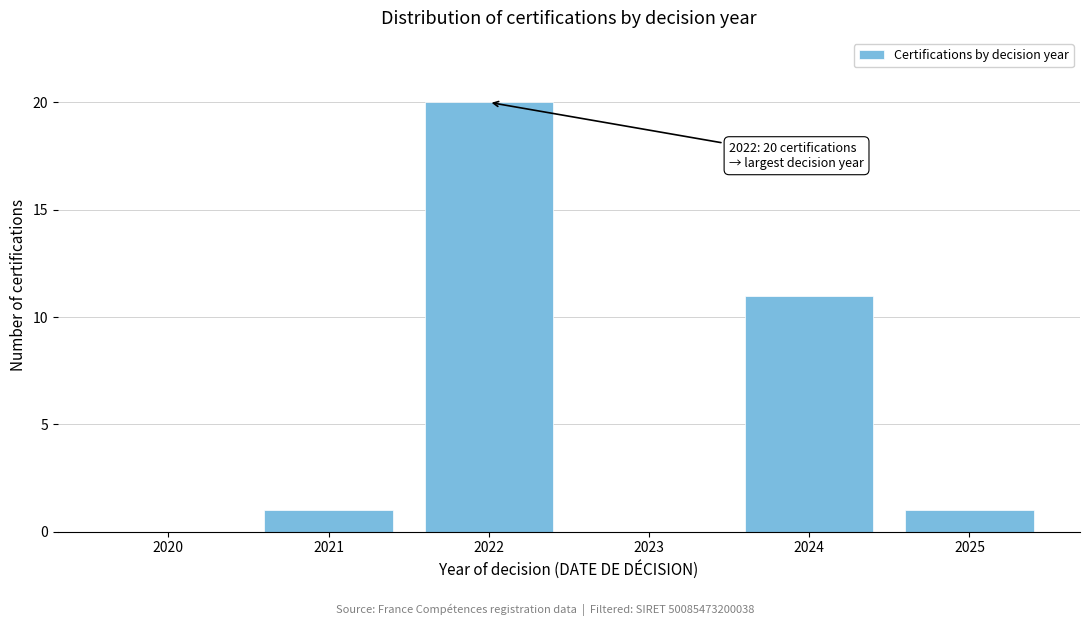

Reading left to right, what are all the values shown in this chart?

2020=0	2021=1	2022=20	2023=0	2024=11	2025=1